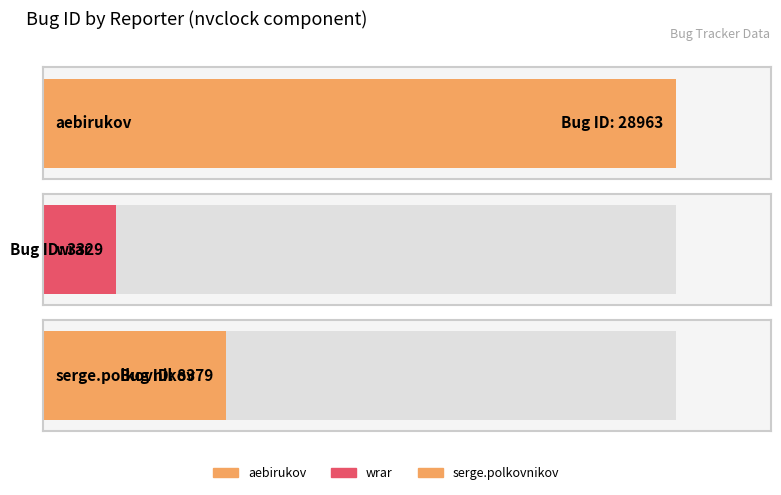

At which label is the value closest to 16146?

serge.polkovnikov